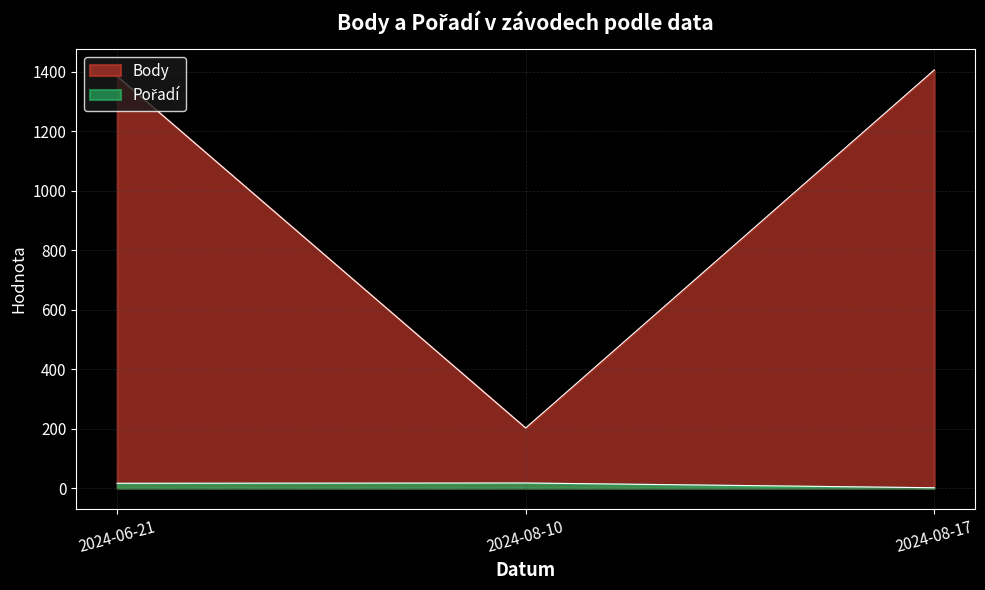

Read the Pořadí value at 2024-08-10.

17